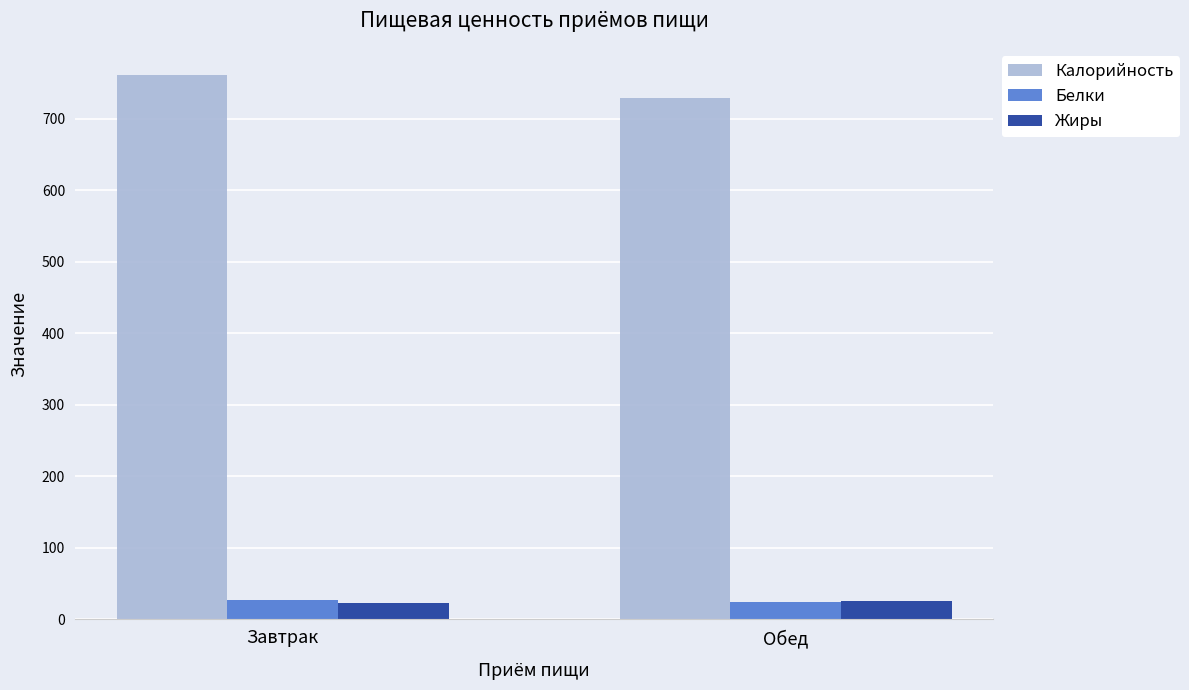

At which category does the chart reach its peak across all series?

Завтрак